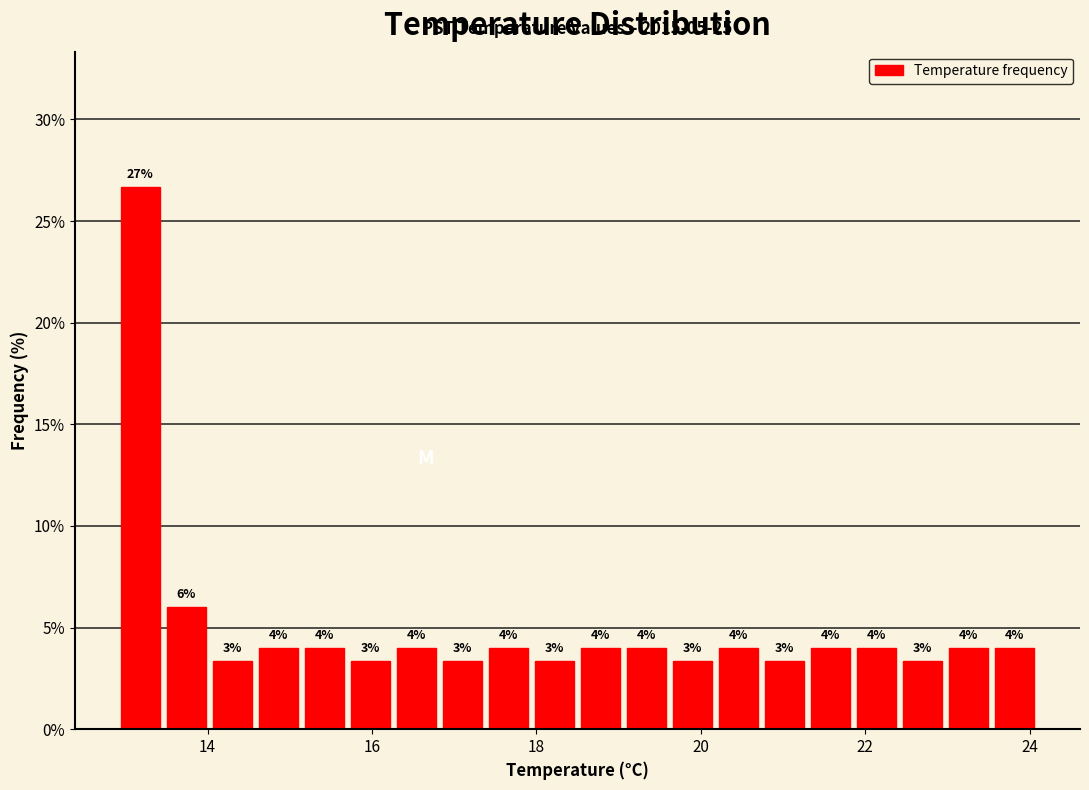

Read against the x-axis, roughly where is the centre of the tallest bar?

13.2